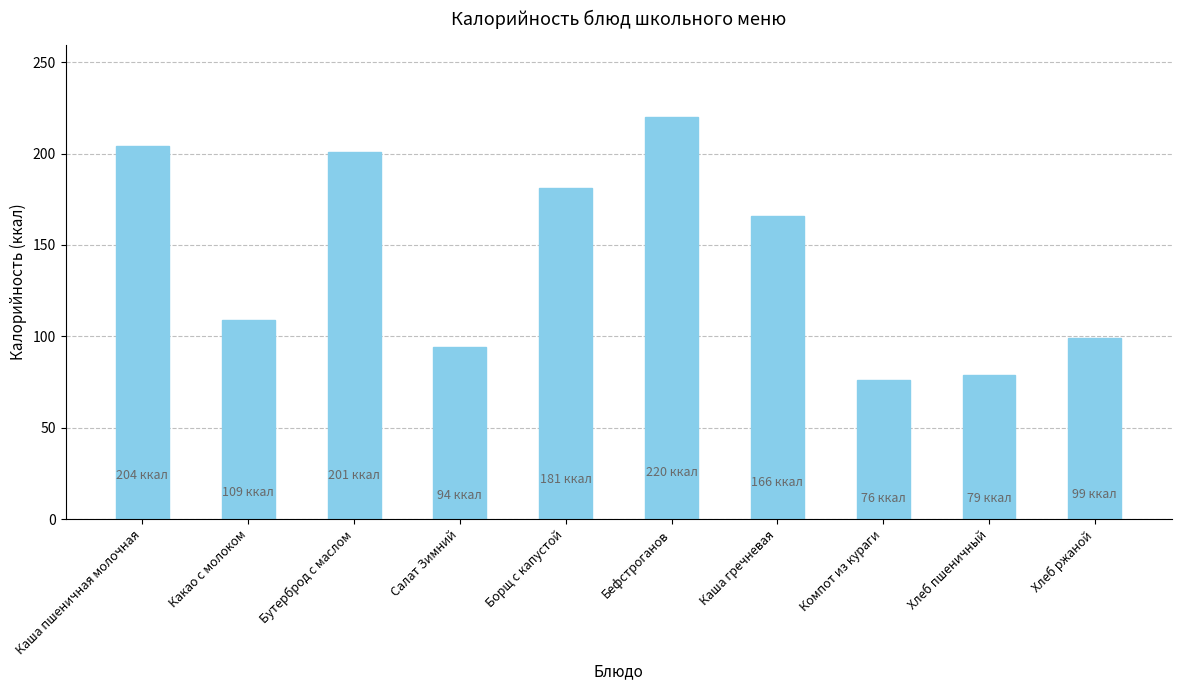

The chart shows a value of 56 at Бефстроганов. True or false?

False